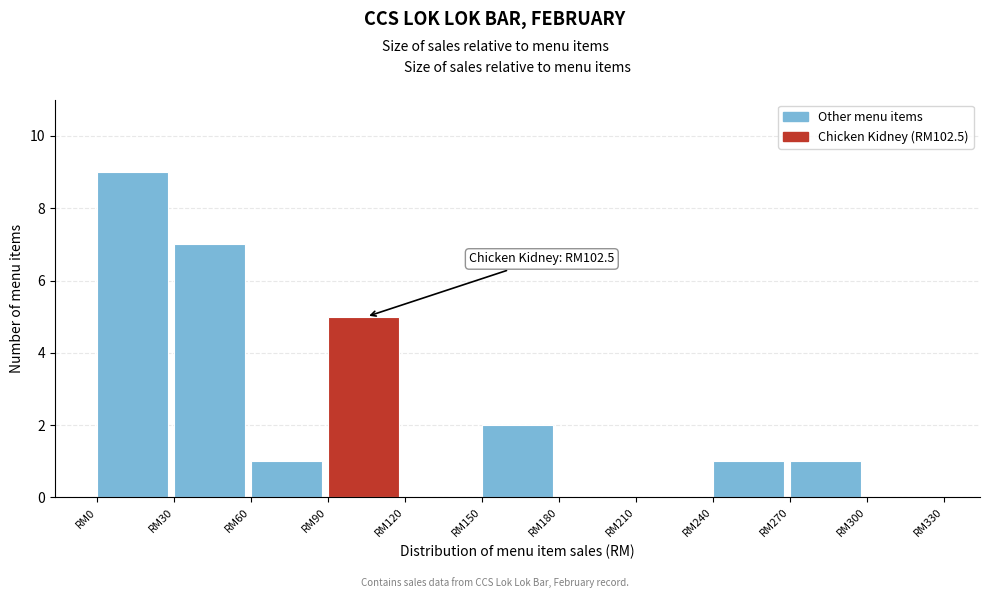

Reading left to right, transcribe all the data shown in this chart.

RM0=9	RM30=7	RM60=1	RM90=5	RM120=0	RM150=2	RM180=0	RM210=0	RM240=1	RM270=1	RM300=0